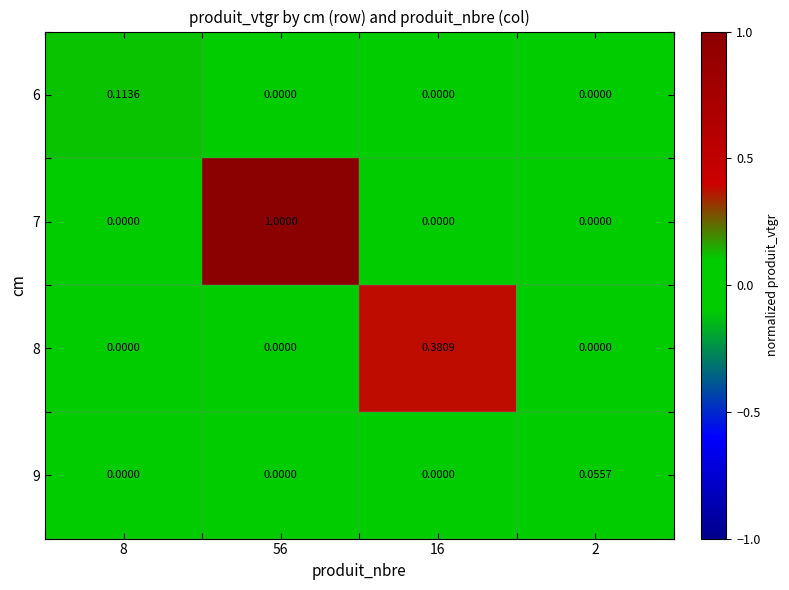

Rank the series by their maximum value, from highest to lowest.

7, 8, 6, 9